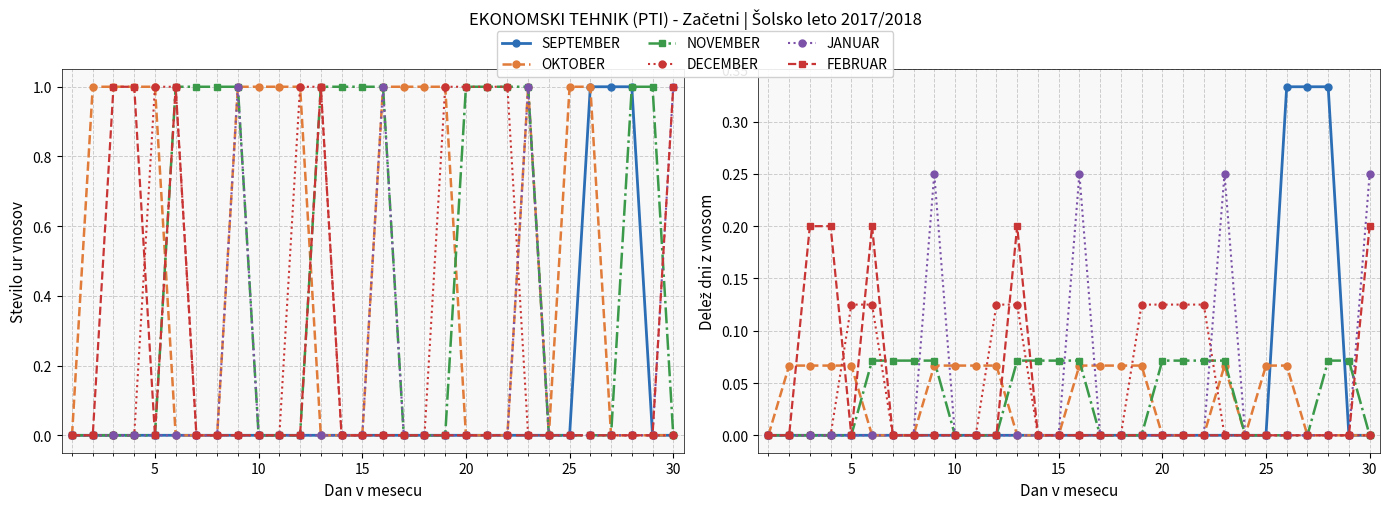

Is this an area chart (filled region under the line)?

No